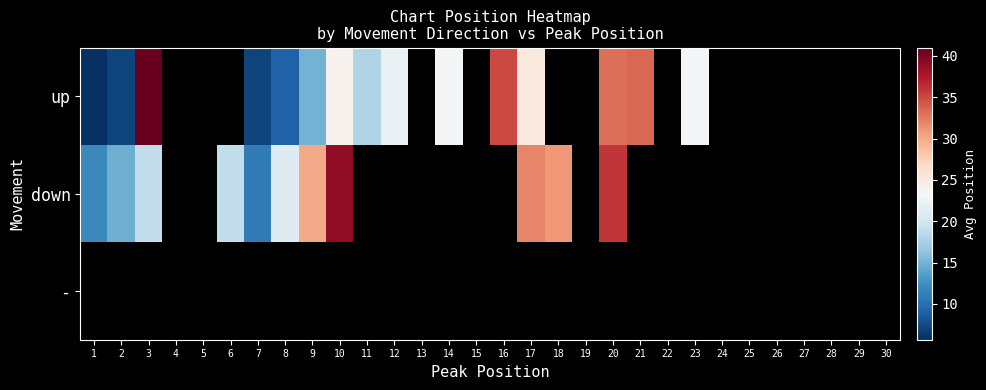

Which category has the highest value in the up series?

3